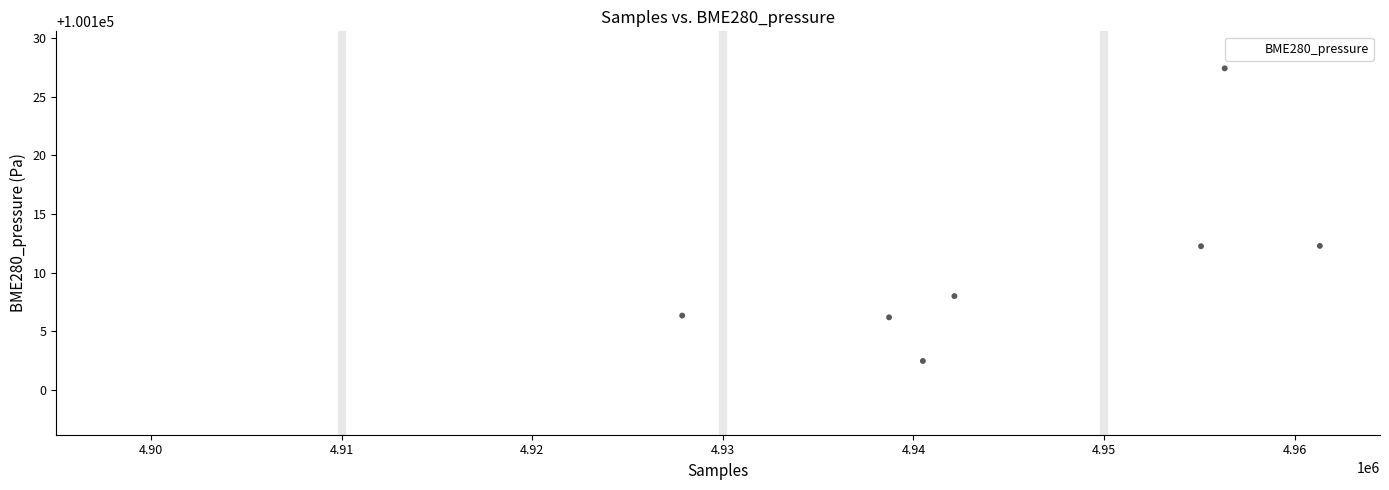

What is the range of X values (max minus min)?

63136.0